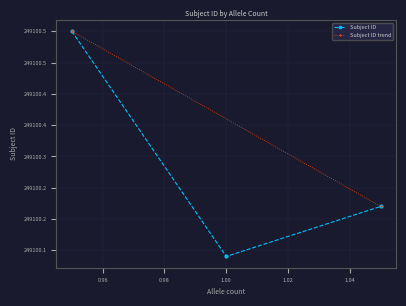

The chart shows a value of 341596.0 at 1. True or false?

False